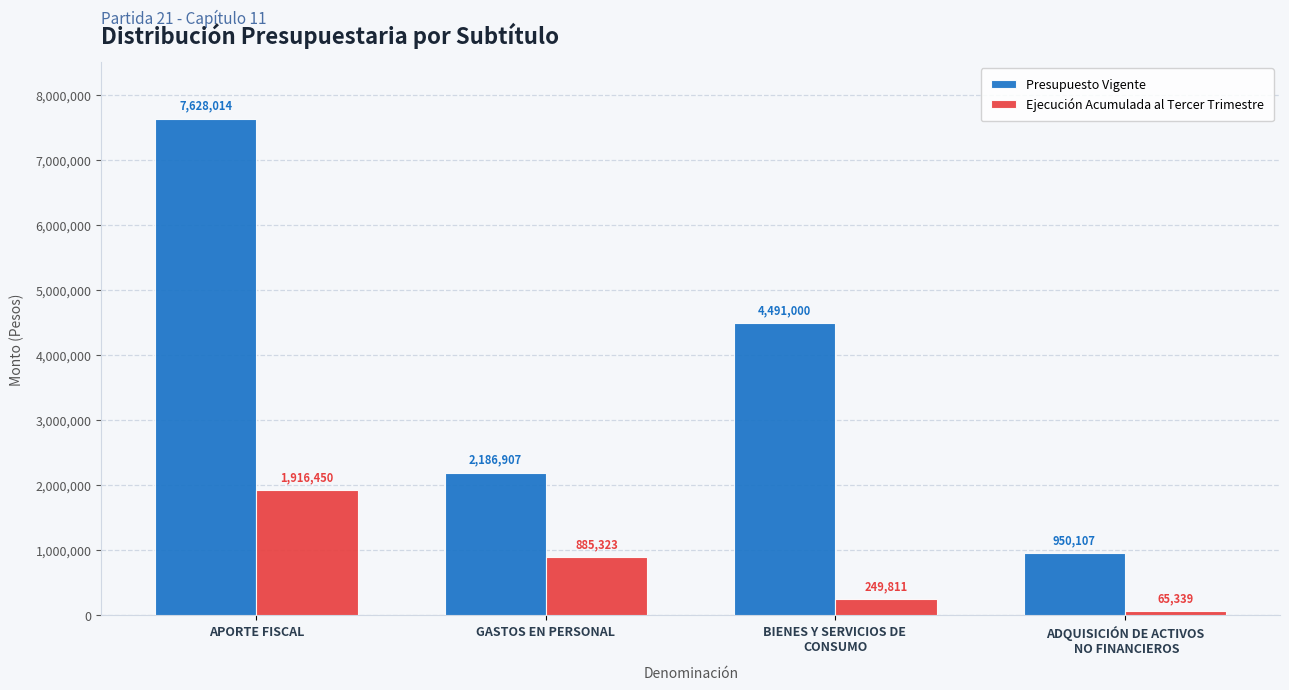

What is the highest value of the Ejecución Acumulada al Tercer Trimestre series?

1916450